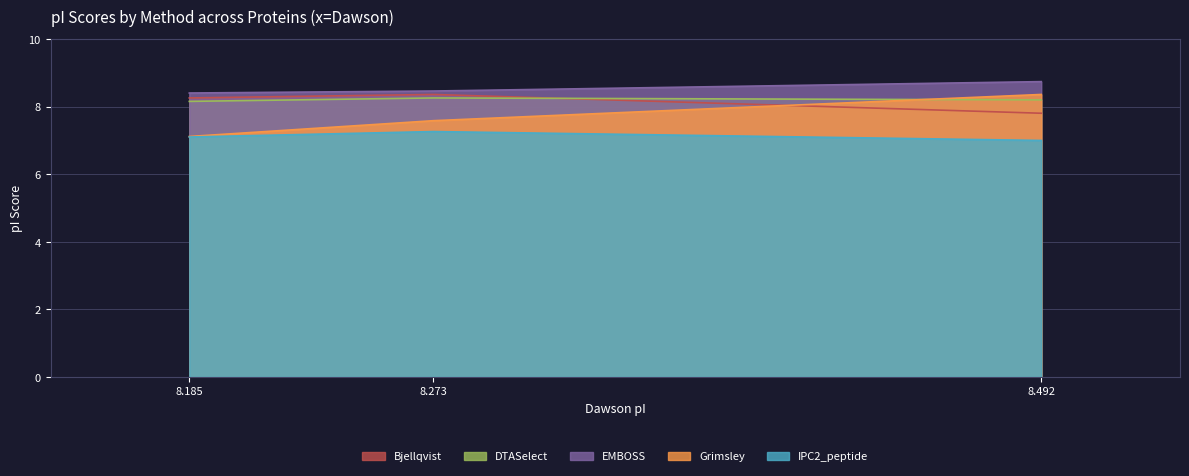

What is the total value across all series at 8.492?

40.1